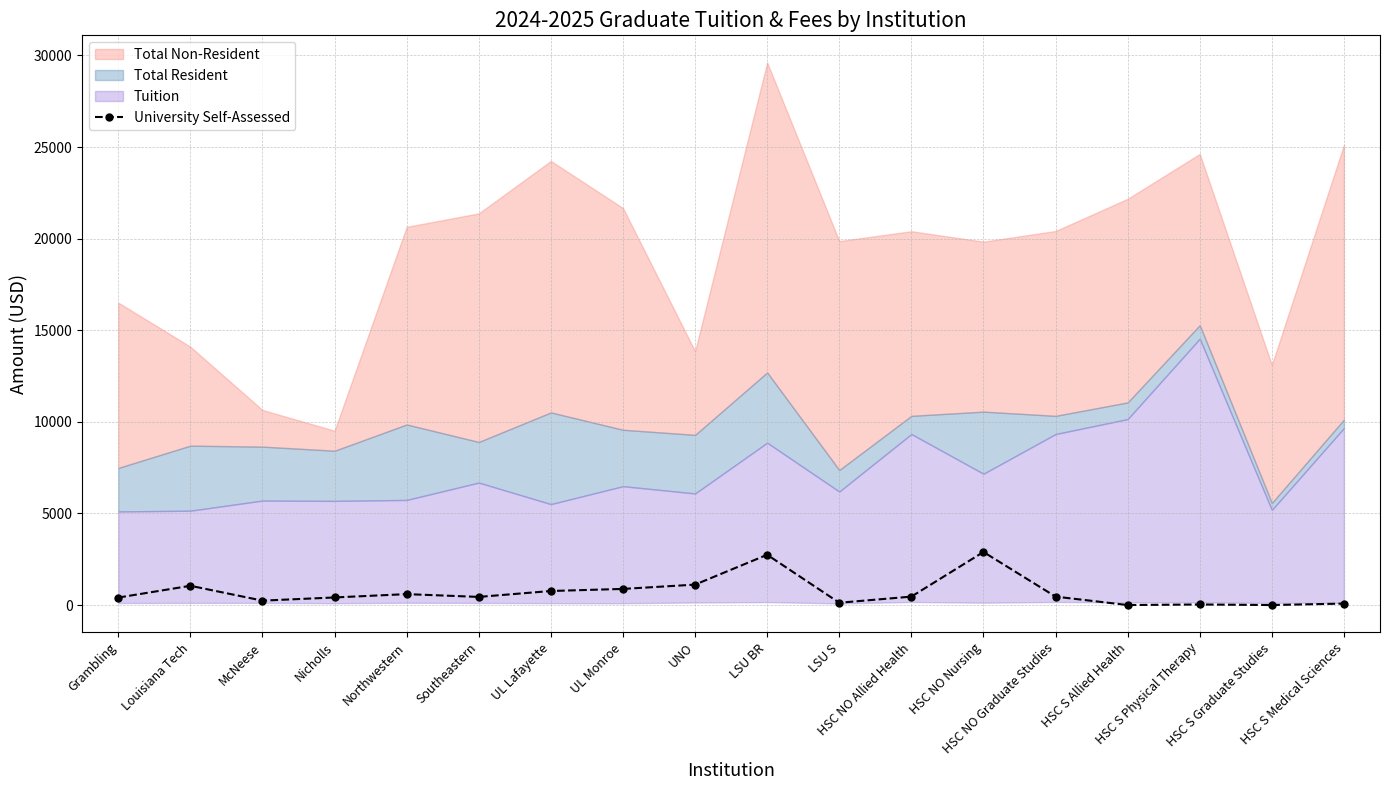

What is the highest value of the University Self-Assessed series?

2896.0